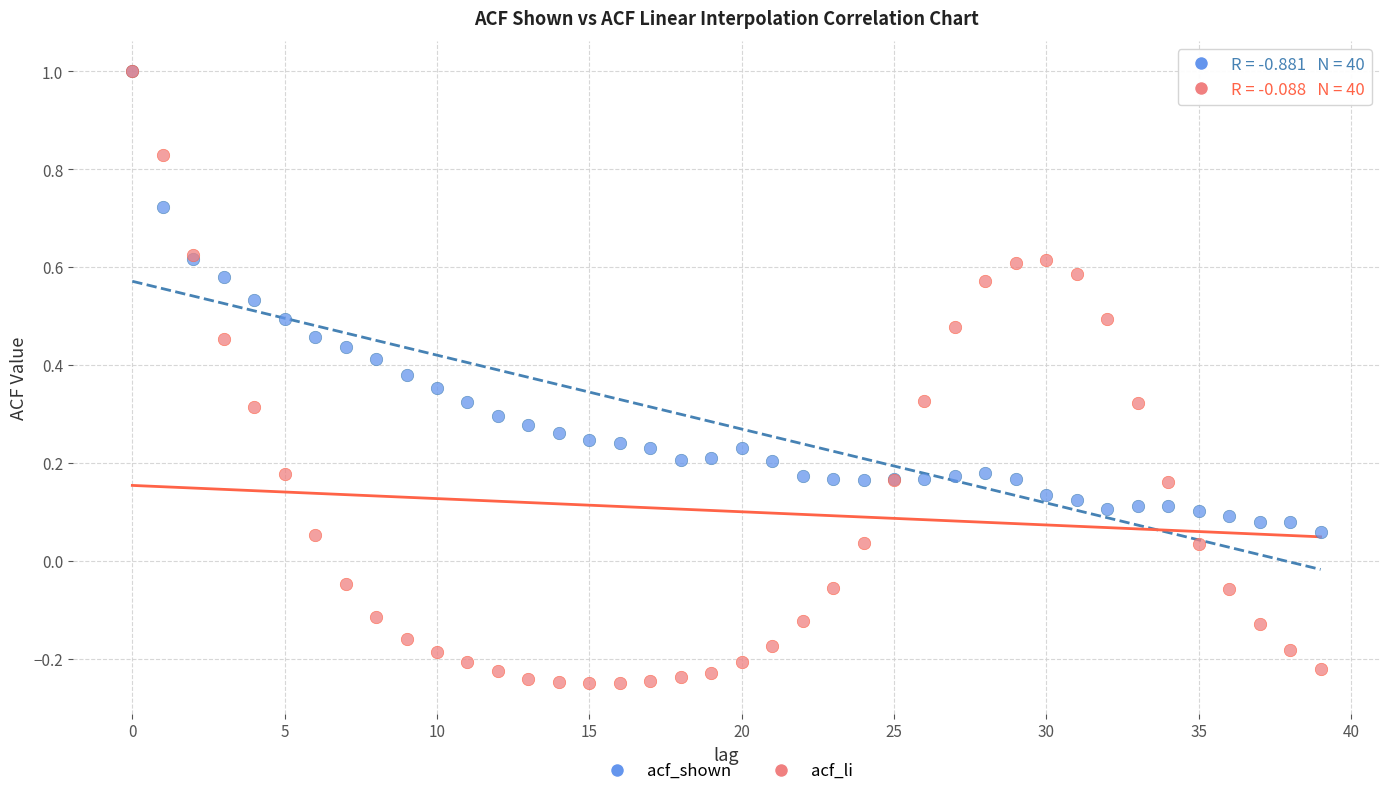

What are all the series names shown in the legend?

acf_shown, acf_li